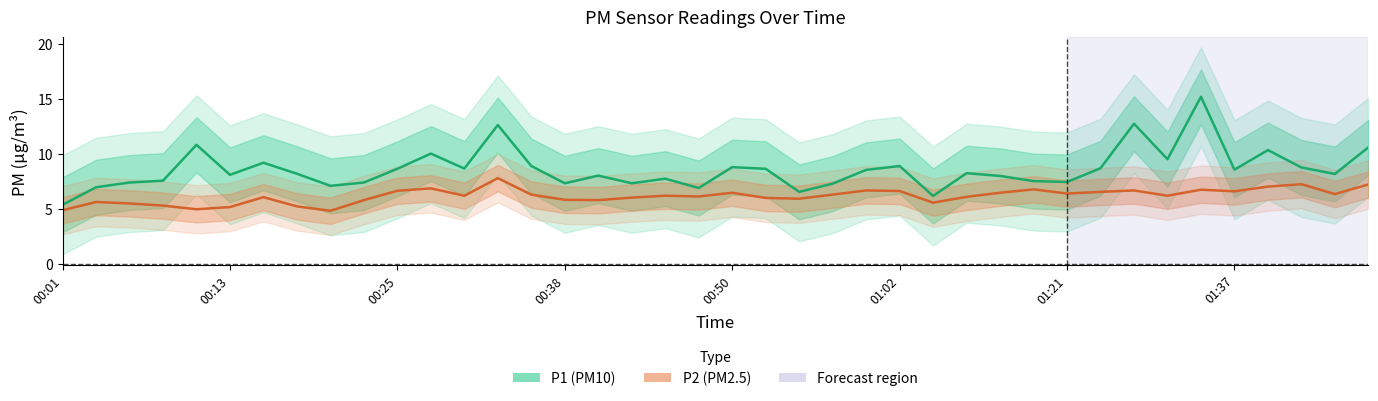

What position from the left is 16?

17